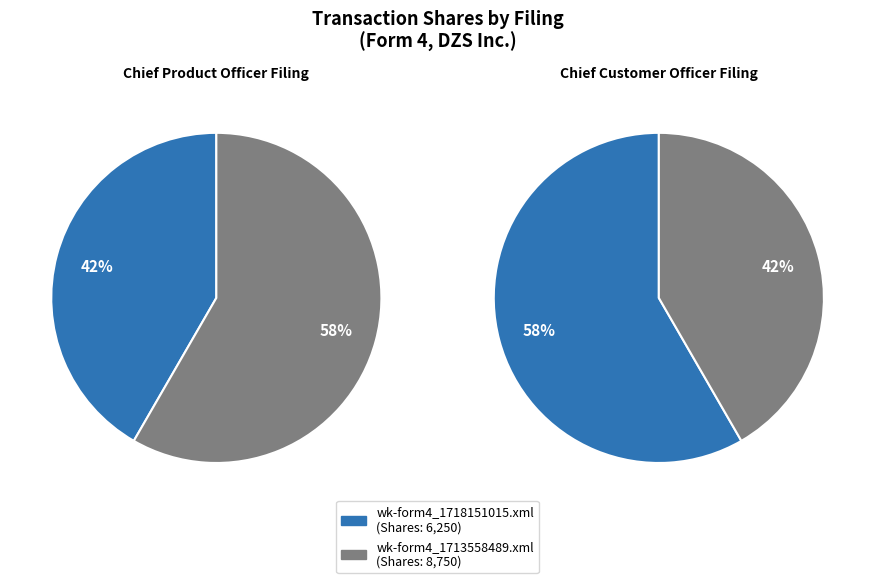

What percentage is the wk-form4_1718151015.xml slice, to the nearest percent?

42%